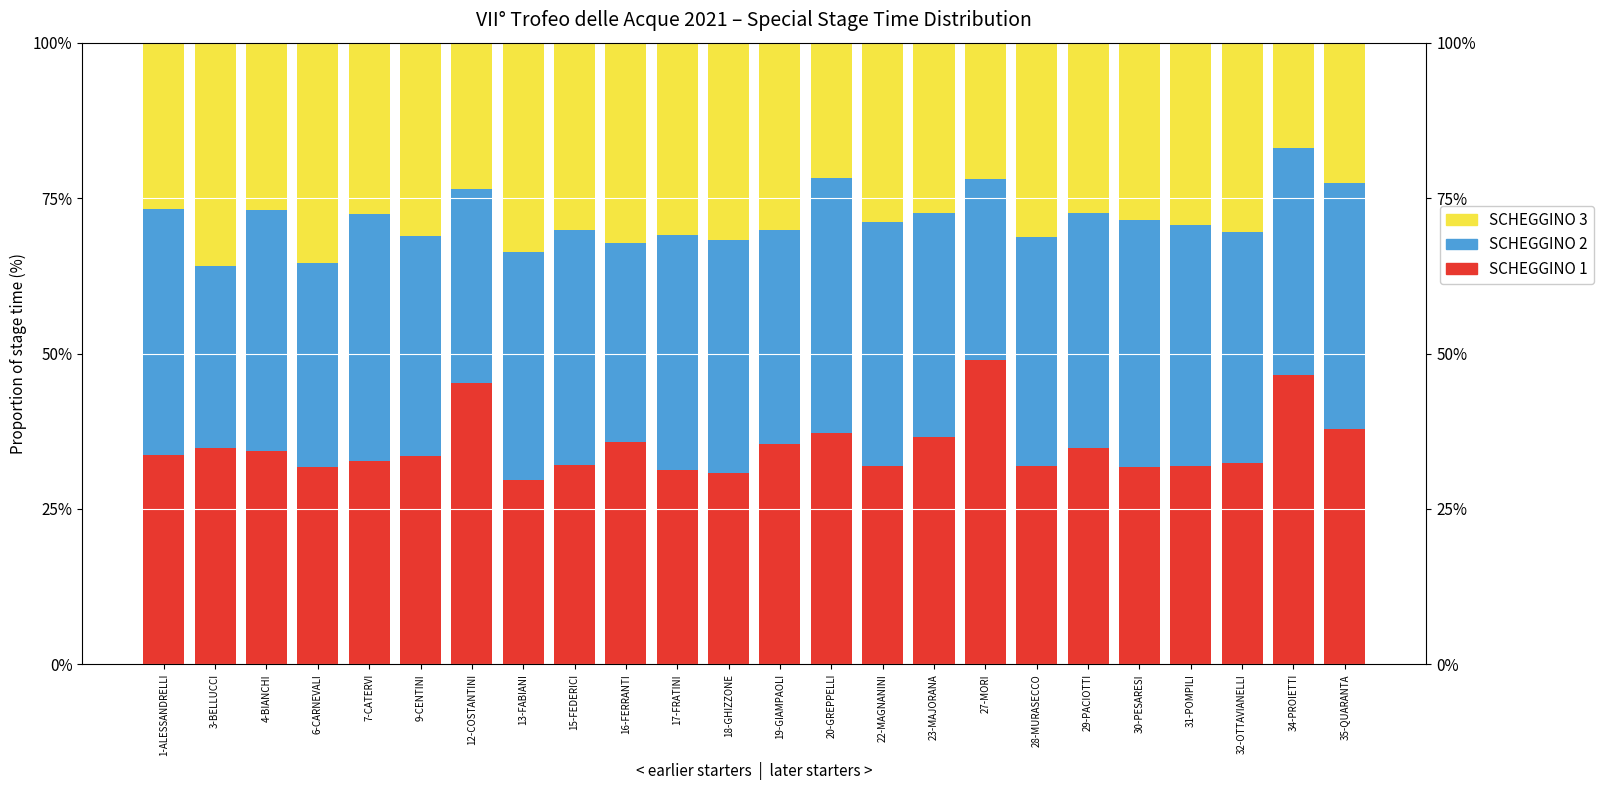

Where does the SCHEGGINO 2 series first go above 37?

1-ALESSANDRELLI